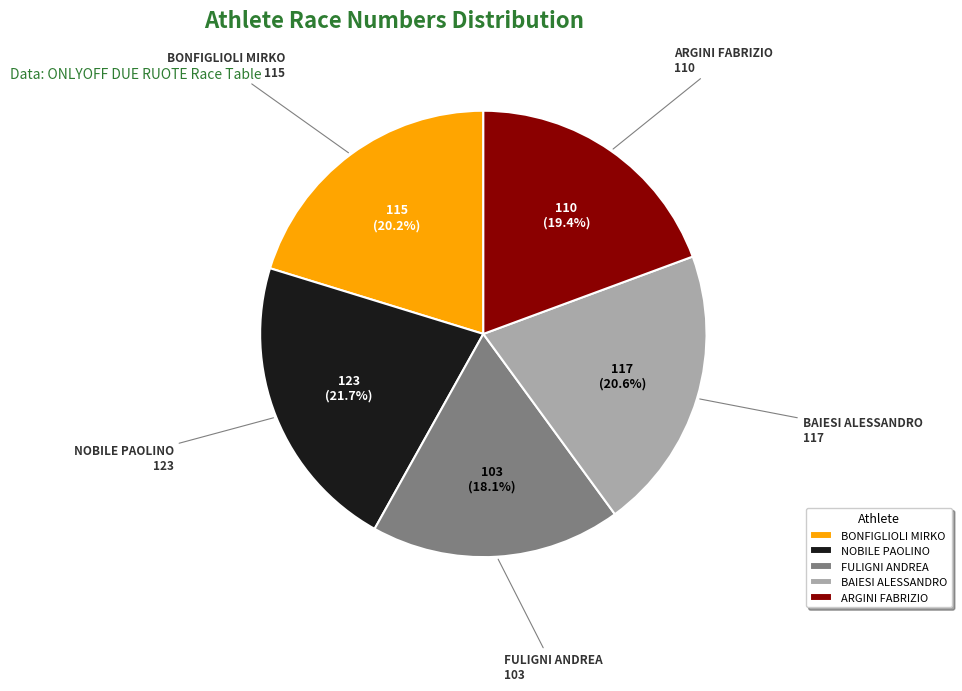

To the nearest percent, what is the average slice percentage?

20%